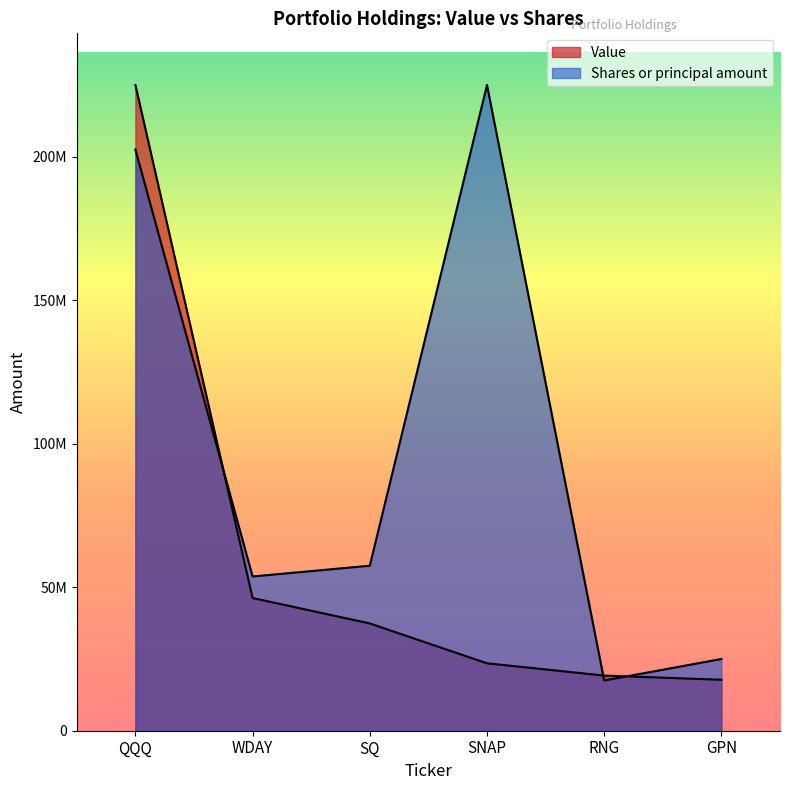

Between QQQ and SNAP, which series saw the biggest shift?

Value